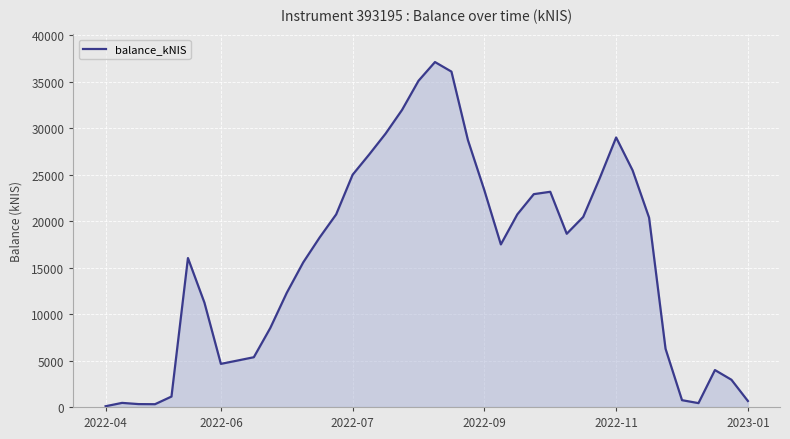

What is the average value?

15786.2